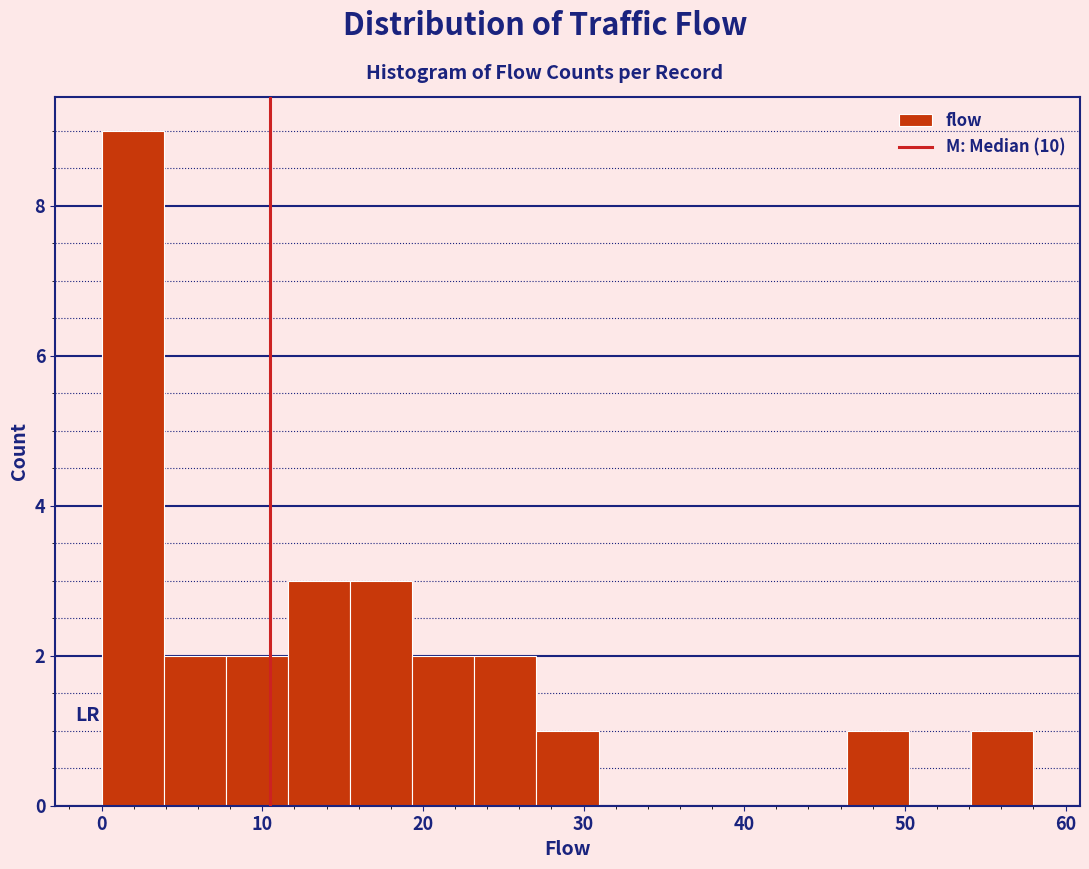

Around what value on the x-axis is the tallest bar? Give the approximate position of its centre, as read against the axis.

2